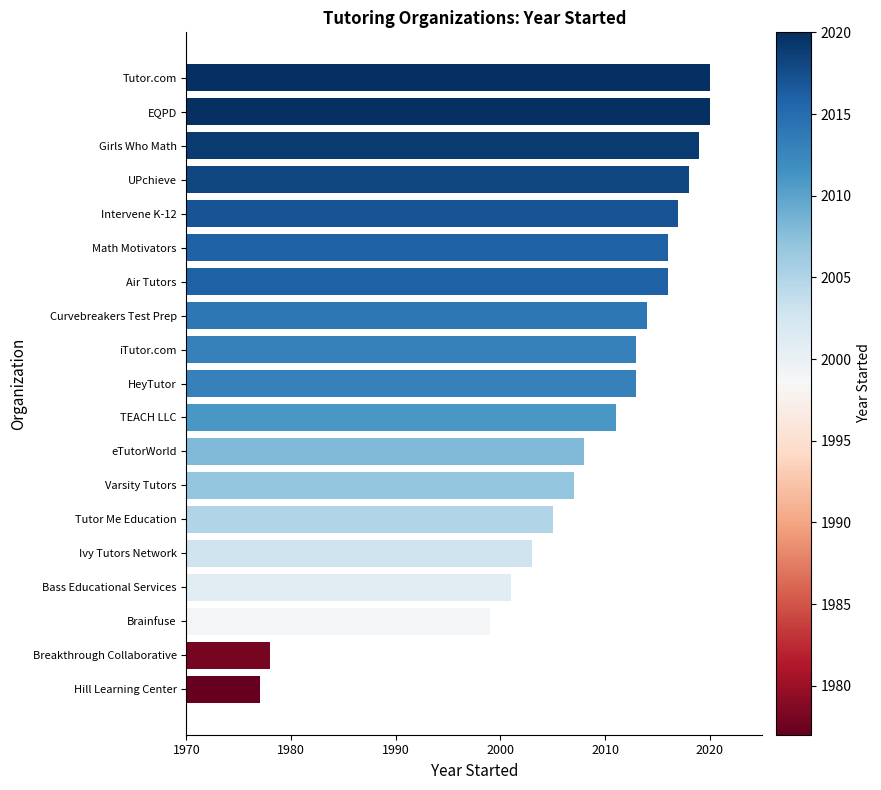

The value at Bass Educational Services is 2001. True or false?

True